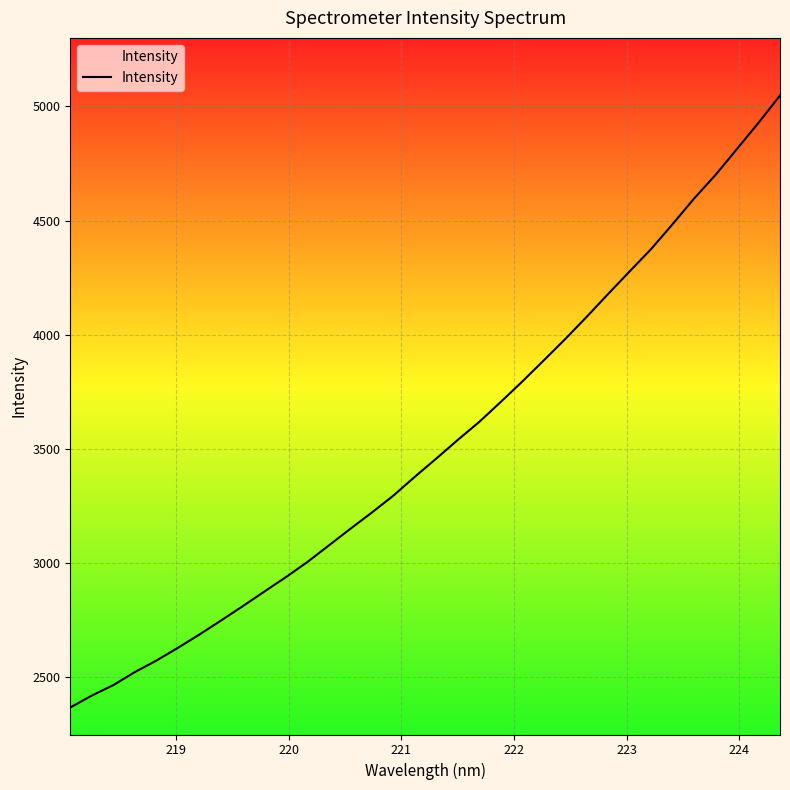

What is the sum of all values?

119608.4